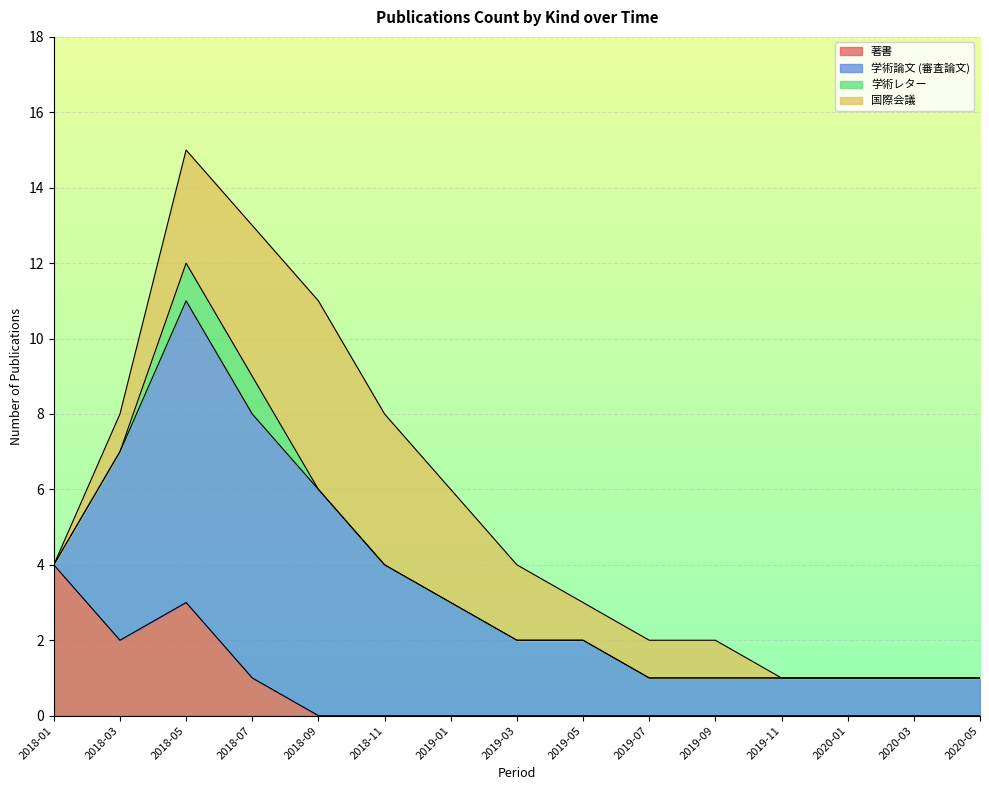

Which series has the largest total across all categories?

学術論文 (審査論文)